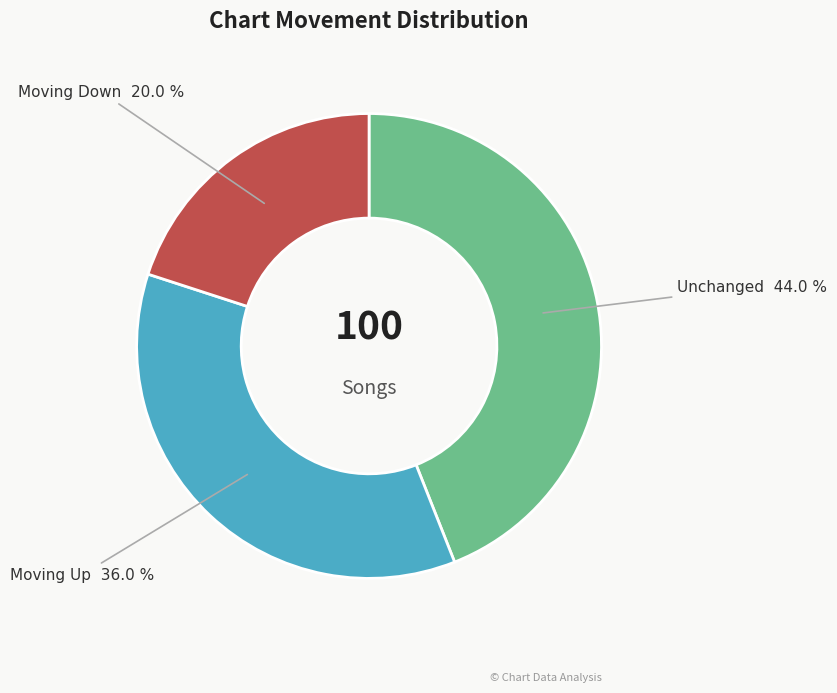

Is there any slice that represents more than half of the pie?

No